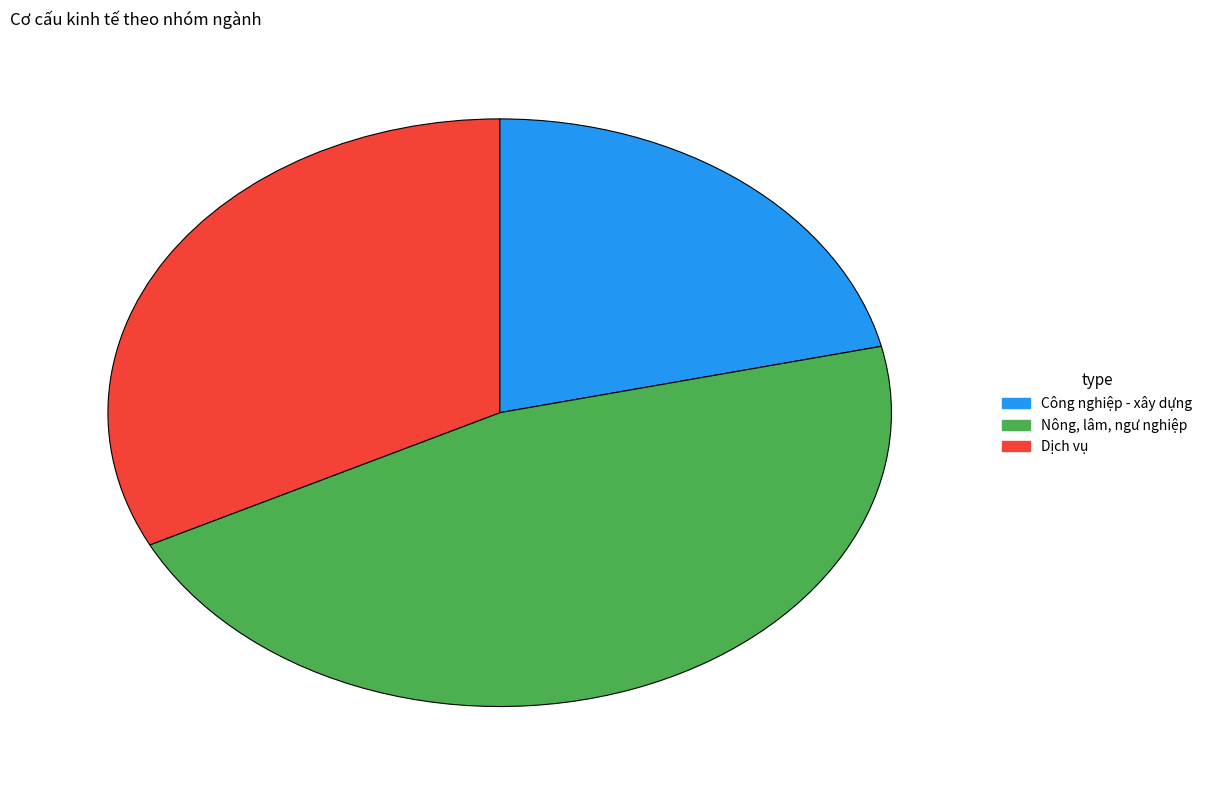

Does Công nghiệp - xây dựng account for over 50% of the chart?

No